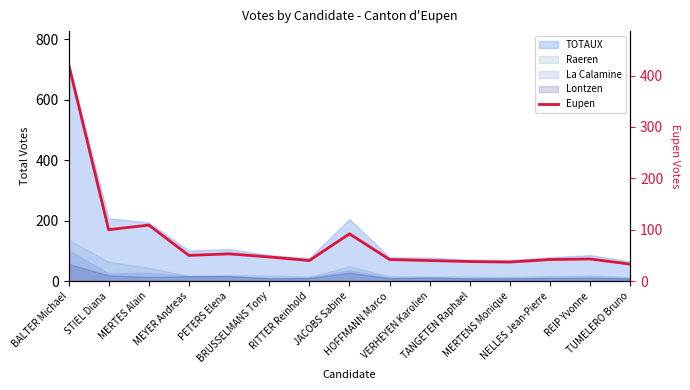

Reading left to right, transcribe all the data shown in this chart.

423	100	109	50	53	47	40	92	42	40	38	37	42	43	33